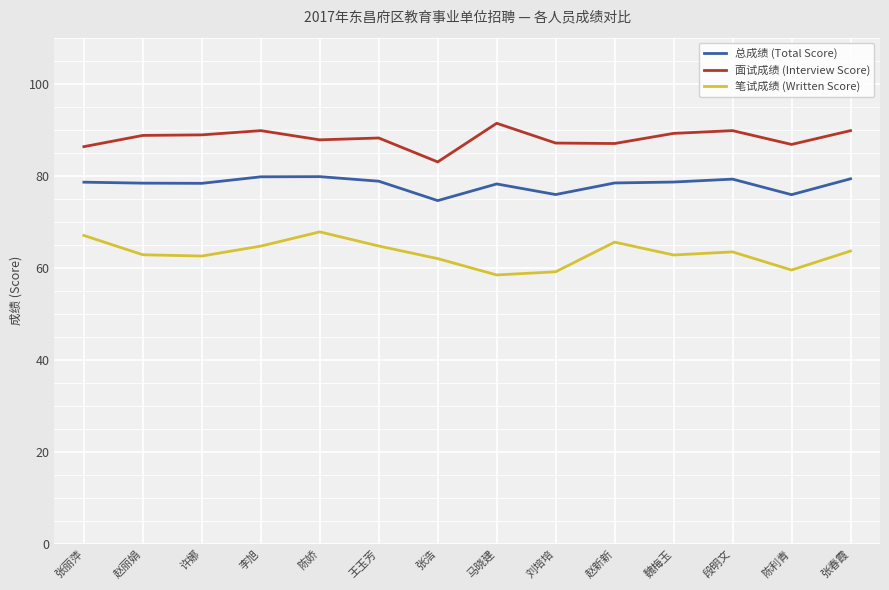

True or false: 笔试成绩 (Written Score) has a value of 40.3 at 刘培培.

False